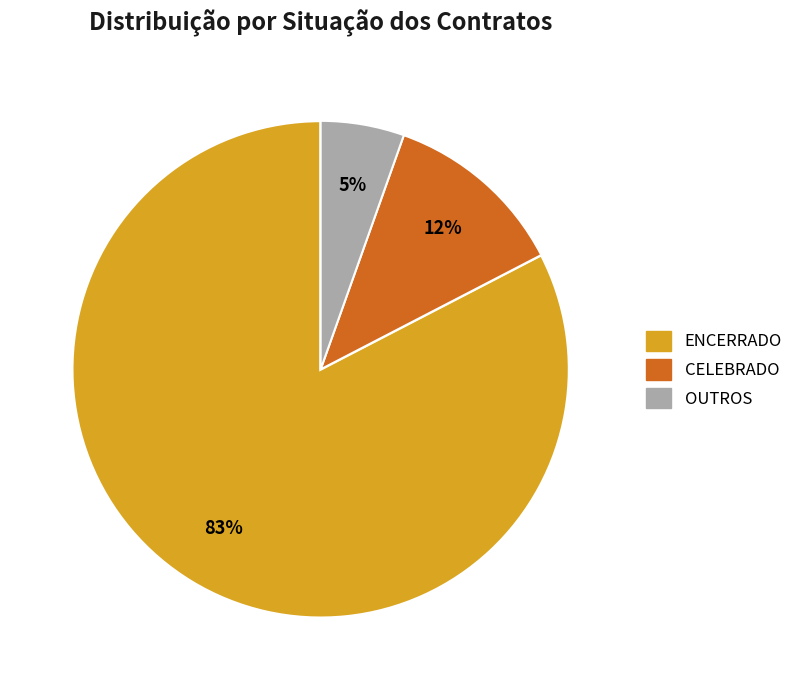

Which category accounts for the majority?

ENCERRADO